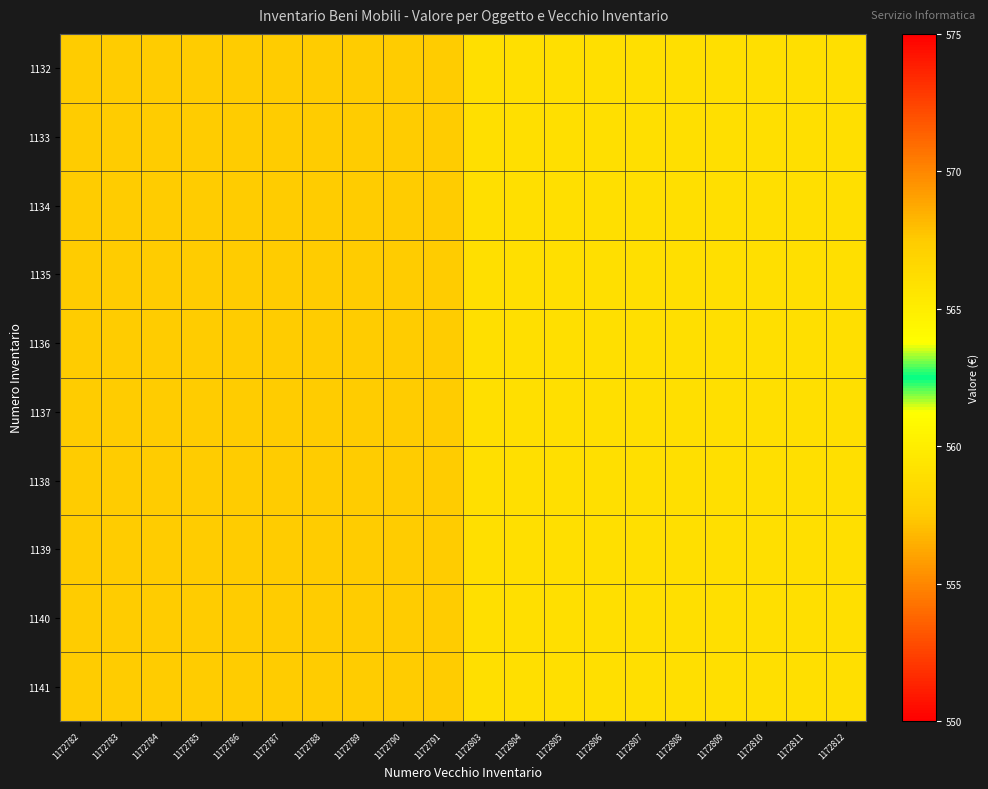

Count the number of categories in the chart.

20